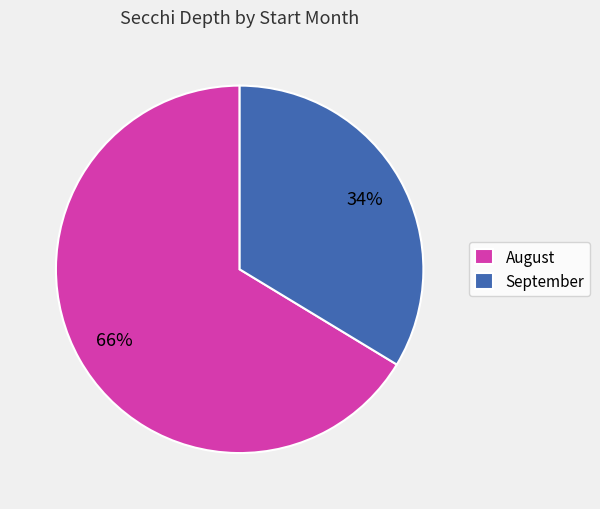

How many segments does this pie chart have?

2